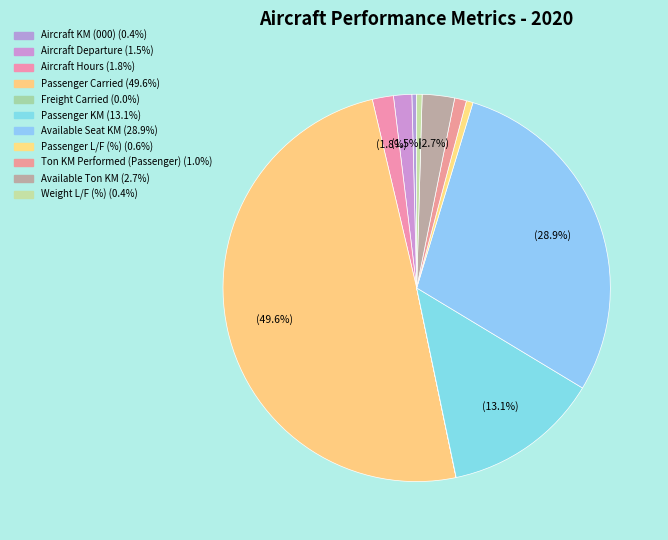

Is there a majority slice in this chart?

No